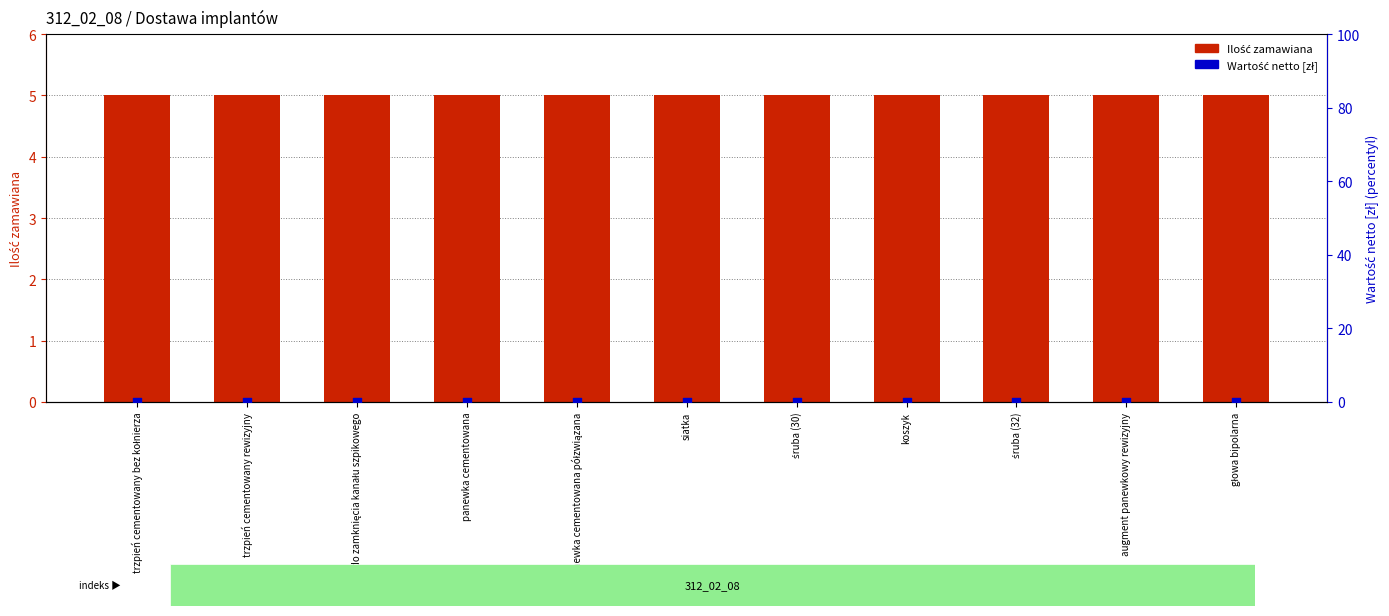

At which category is the sum across all series the highest?

trzpień cementowany bez kołnierza